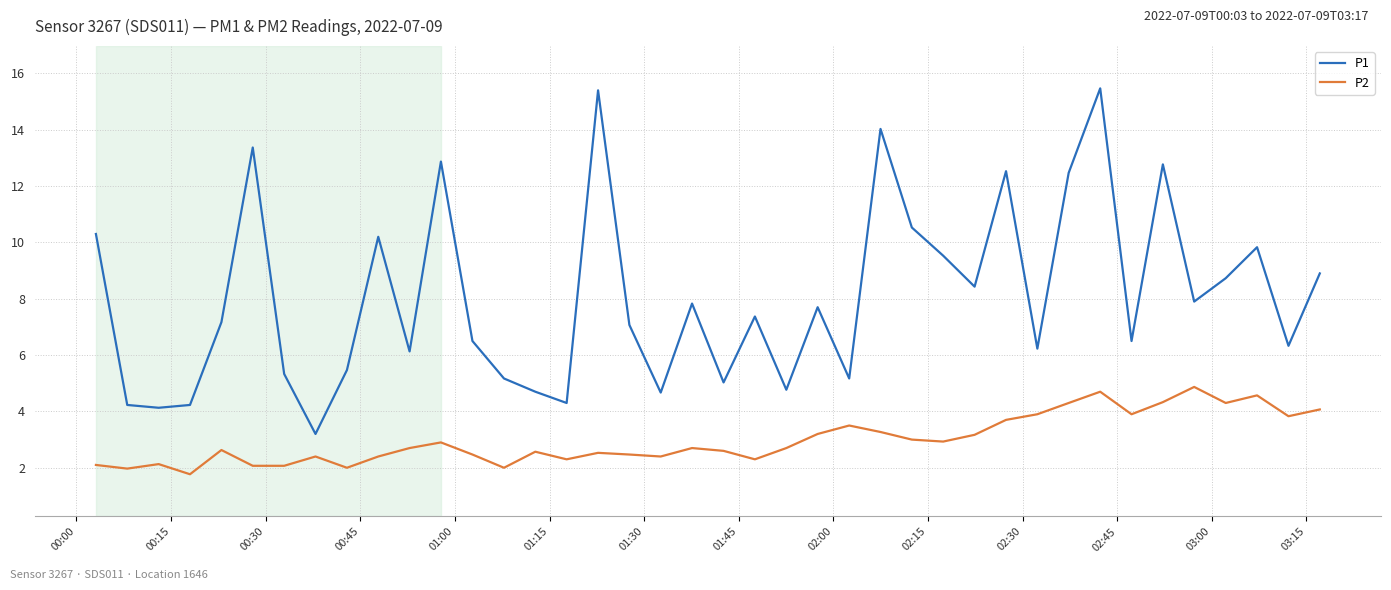

What are all the series names shown in the legend?

P1, P2